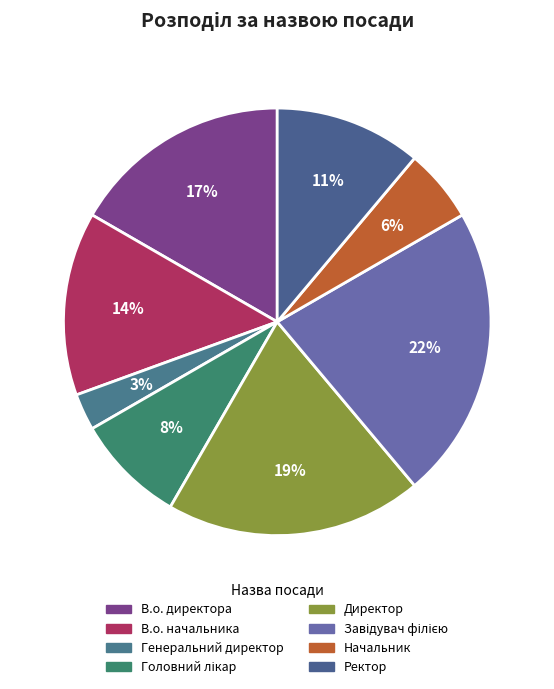

How many slices are in this pie chart?

8